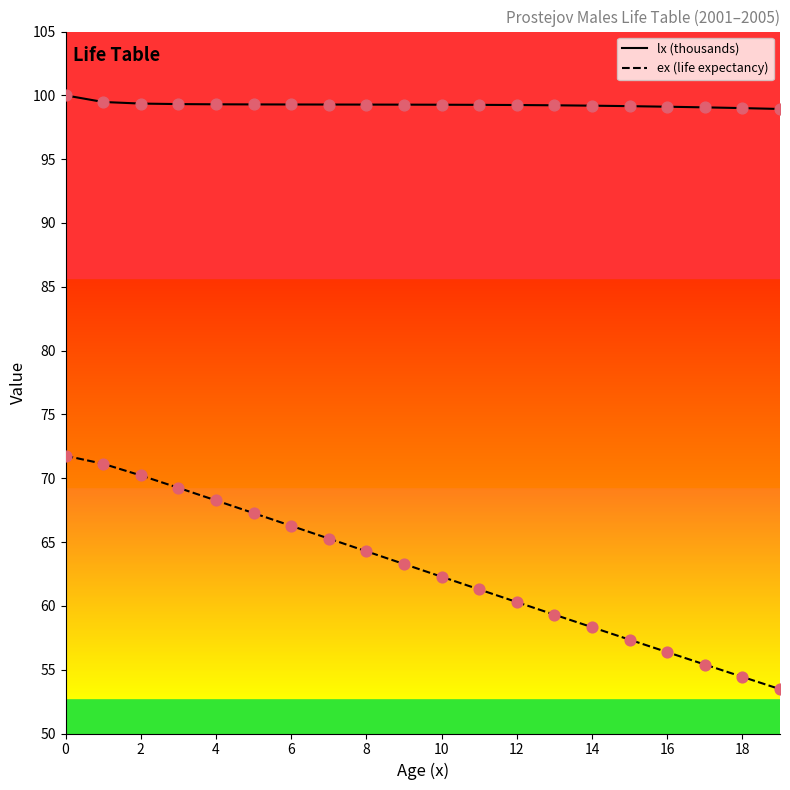

Which series reaches the minimum Y coordinate?

ex